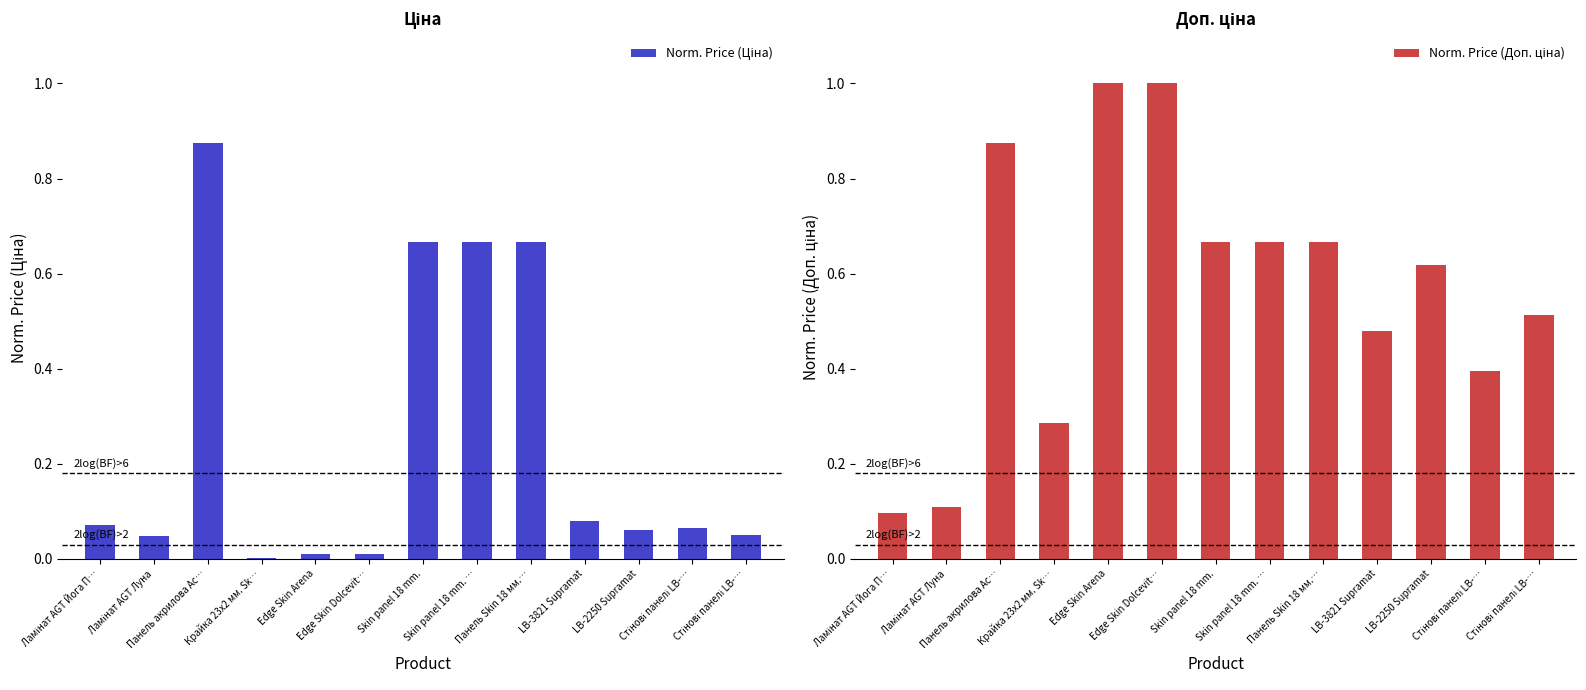

What is the label of the 13th bar from the left?

Стінові панелі LB-…